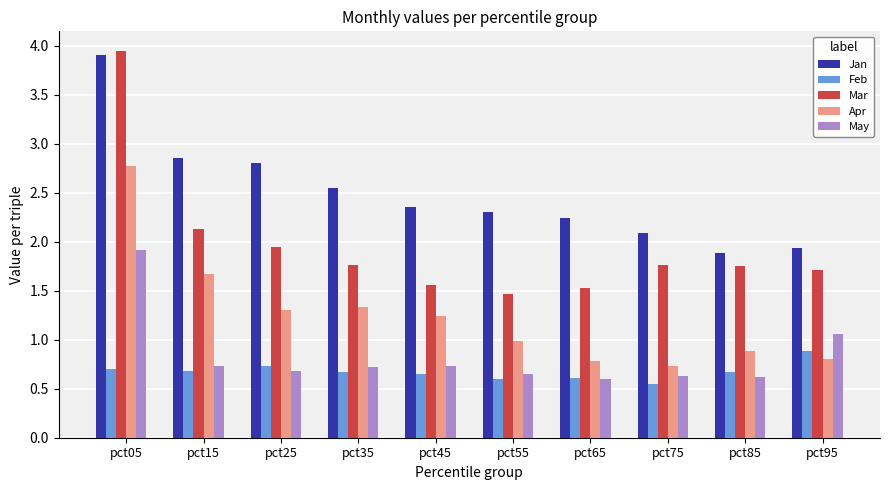

True or false: May has a value of 0.7 at pct15.

True